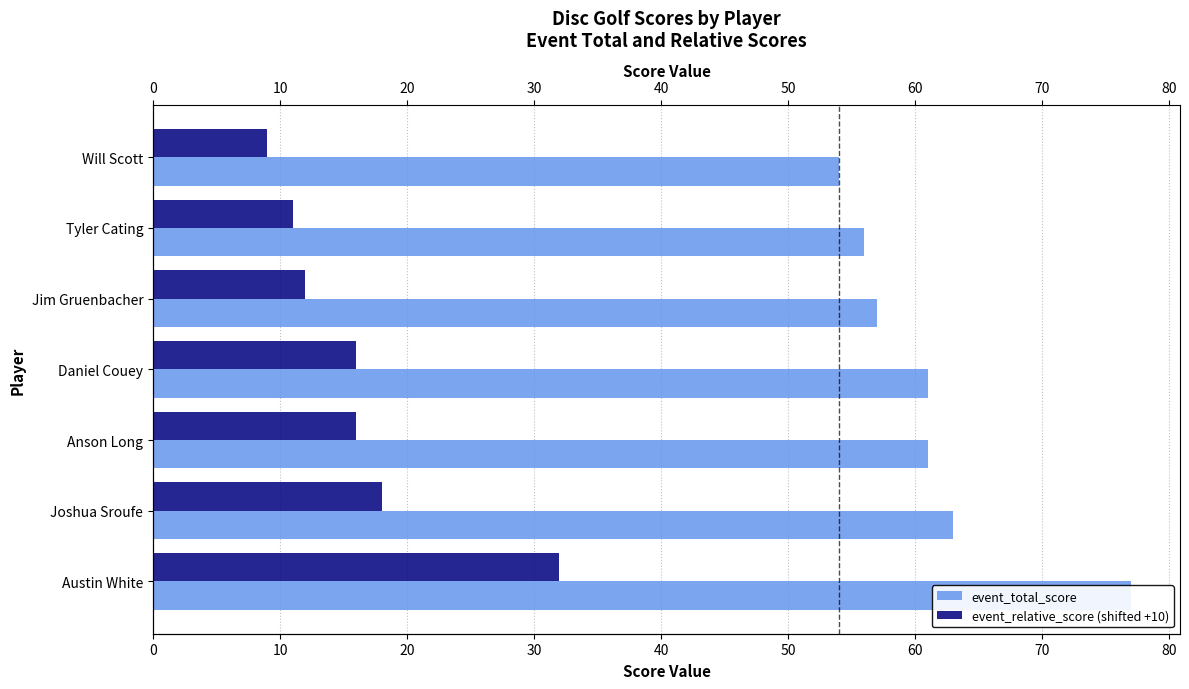

Which series has the largest range (max minus min)?

event_total_score